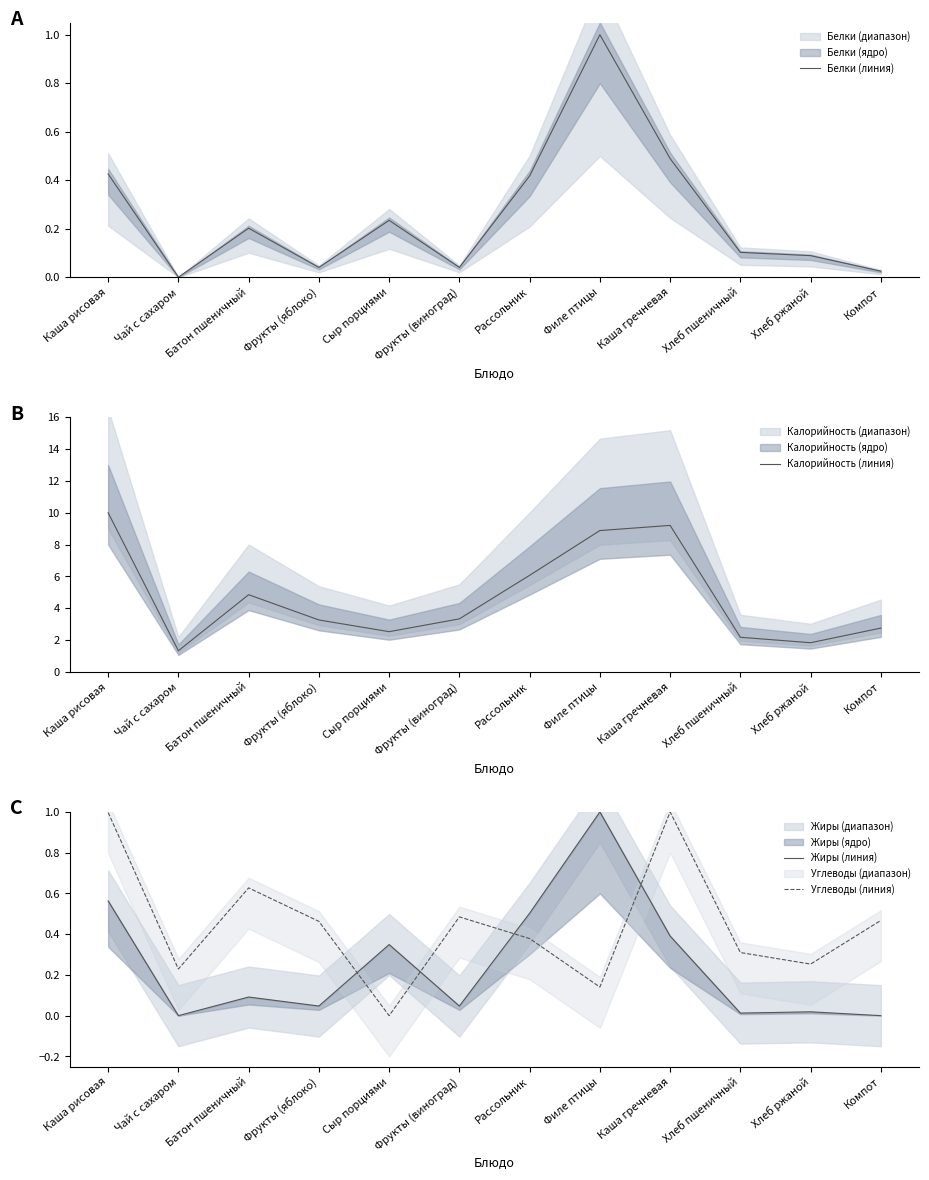

Reading right to left, what are all the values shown in this chart?

Белки (линия): Компот=0.0	Хлеб ржаной=0.1	Хлеб пшеничный=0.1	Каша гречневая=0.5	Филе птицы=1.0	Рассольник=0.4	Фрукты (виноград)=0.0	Сыр порциями=0.2	Фрукты (яблоко)=0.0	Батон пшеничный=0.2	Чай с сахаром=0.0	Каша рисовая=0.4
Калорийность (линия): Компот=2.8	Хлеб ржаной=1.8	Хлеб пшеничный=2.2	Каша гречневая=9.2	Филе птицы=8.9	Рассольник=6.1	Фрукты (виноград)=3.3	Сыр порциями=2.5	Фрукты (яблоко)=3.3	Батон пшеничный=4.9	Чай с сахаром=1.3	Каша рисовая=10.0
Жиры (линия): Компот=0.0	Хлеб ржаной=0.0	Хлеб пшеничный=0.0	Каша гречневая=0.4	Филе птицы=1.0	Рассольник=0.5	Фрукты (виноград)=0.0	Сыр порциями=0.3	Фрукты (яблоко)=0.0	Батон пшеничный=0.1	Чай с сахаром=0.0	Каша рисовая=0.6
Углеводы (линия): Компот=0.5	Хлеб ржаной=0.3	Хлеб пшеничный=0.3	Каша гречневая=1.0	Филе птицы=0.1	Рассольник=0.4	Фрукты (виноград)=0.5	Сыр порциями=0.0	Фрукты (яблоко)=0.5	Батон пшеничный=0.6	Чай с сахаром=0.2	Каша рисовая=1.0